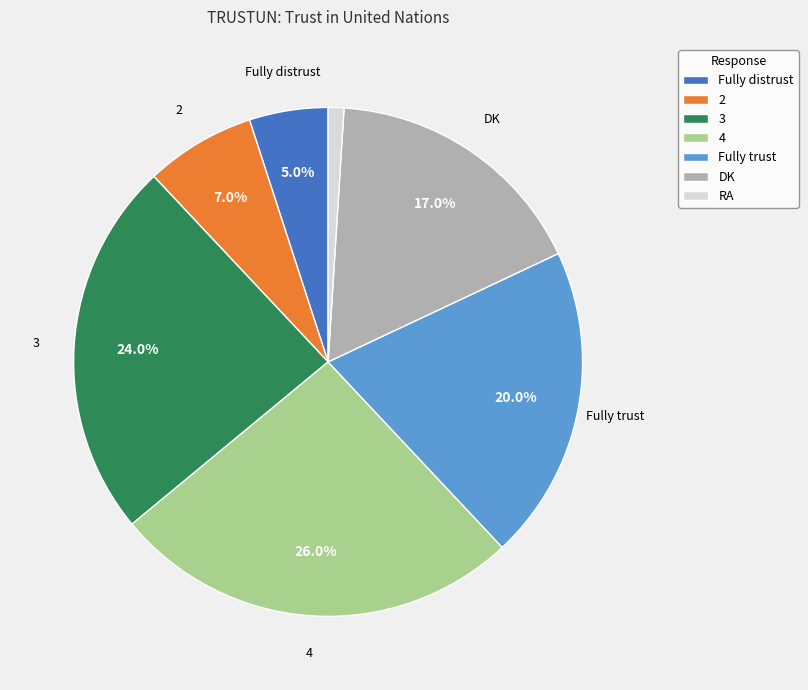

What is the largest slice in the pie chart?

4